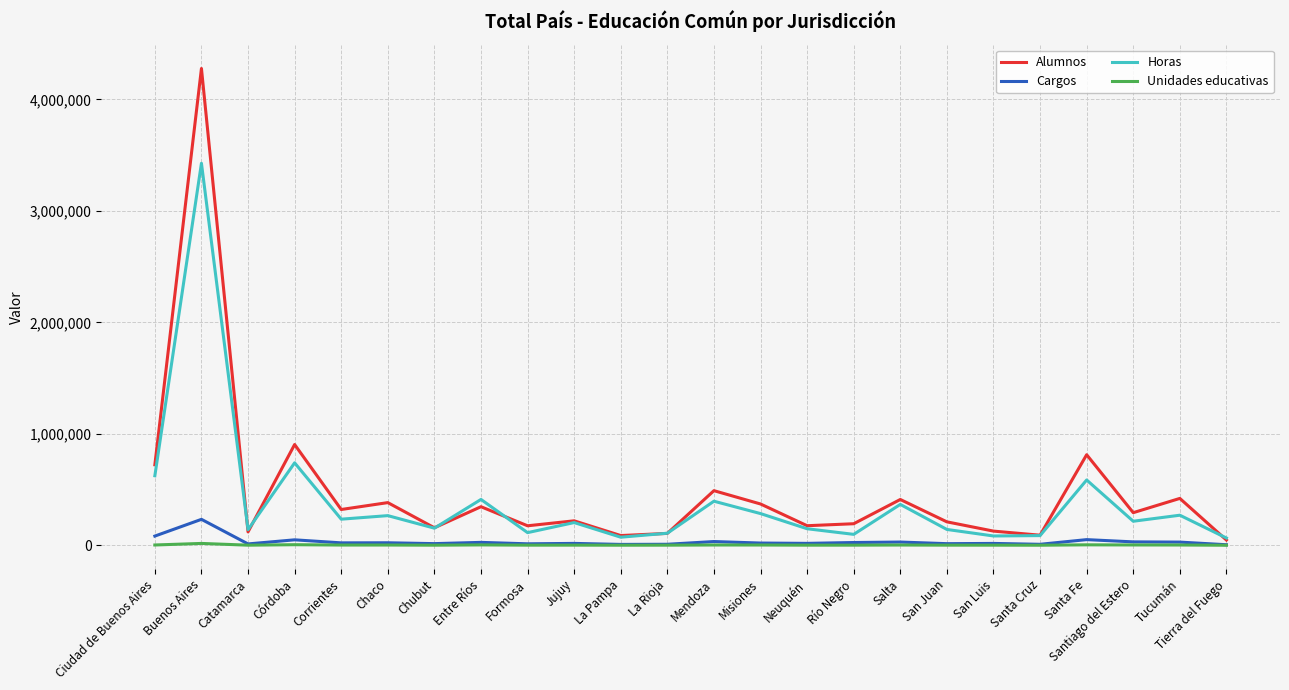

Is the value of Alumnos at Santa Cruz greater than the value of Cargos at Jujuy?

Yes